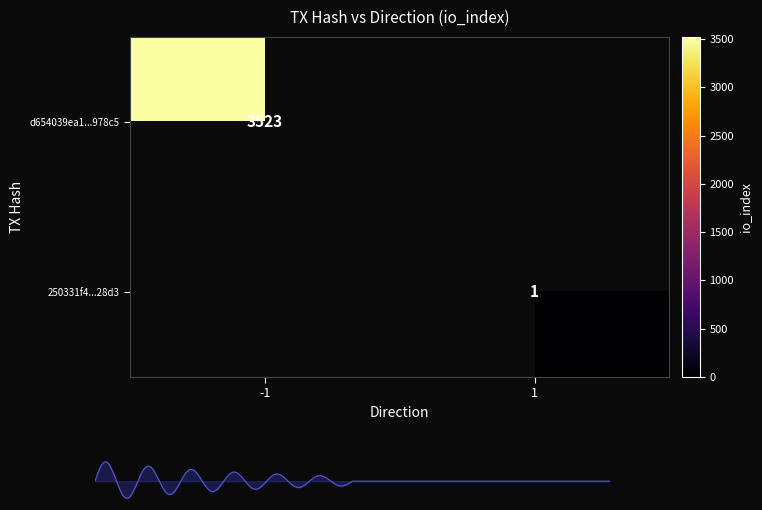

Between io_index and direction, which is larger?

io_index